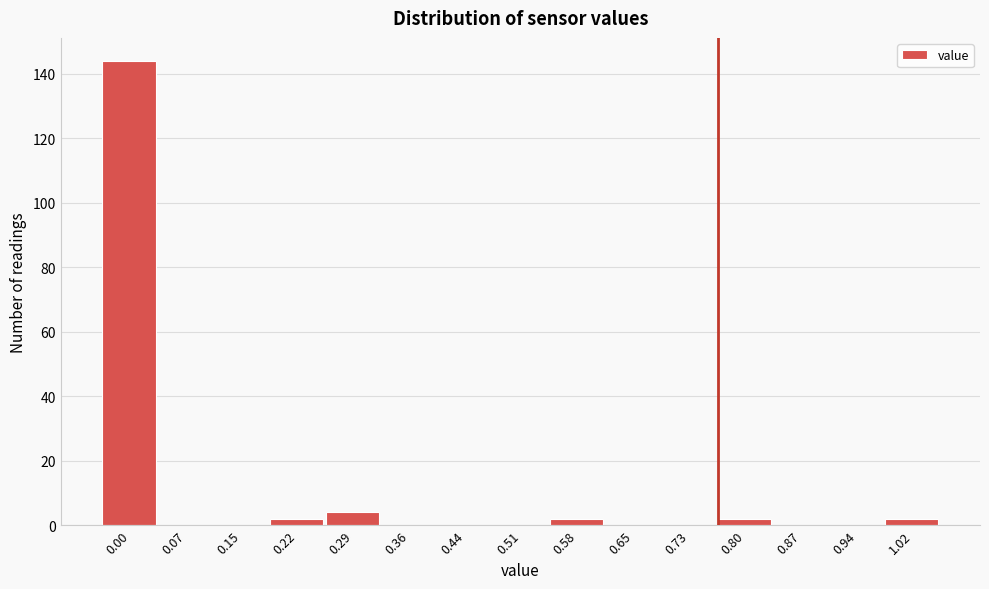

Reading left to right, transcribe all the data shown in this chart.

0.00=144	0.07=0	0.15=0	0.22=2	0.29=4	0.36=0	0.44=0	0.51=0	0.58=2	0.65=0	0.73=0	0.80=2	0.87=0	0.94=0	1.02=2